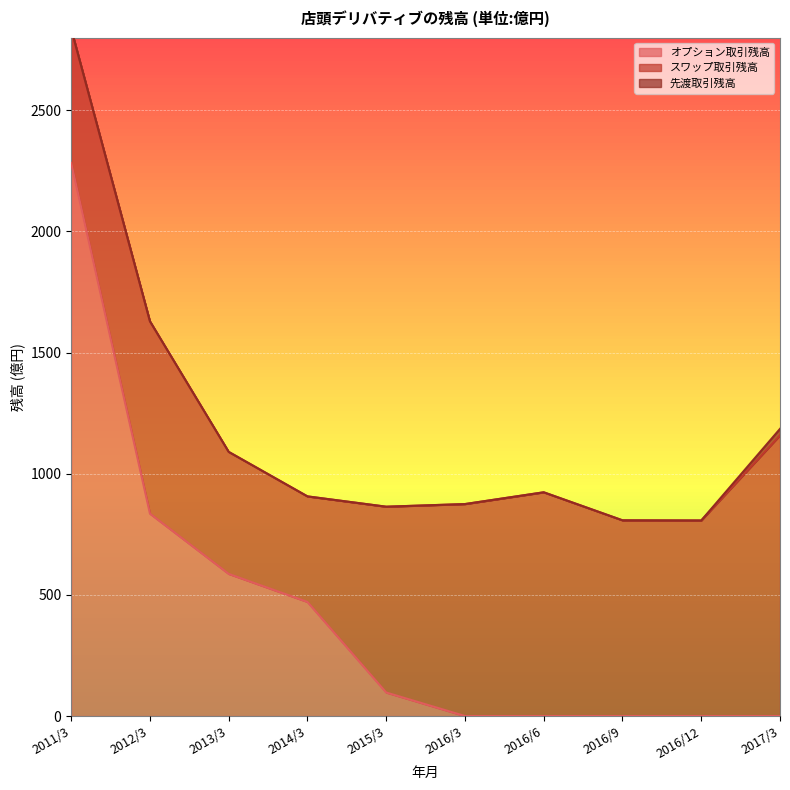

What is the maximum value for オプション取引残高?

2282.7